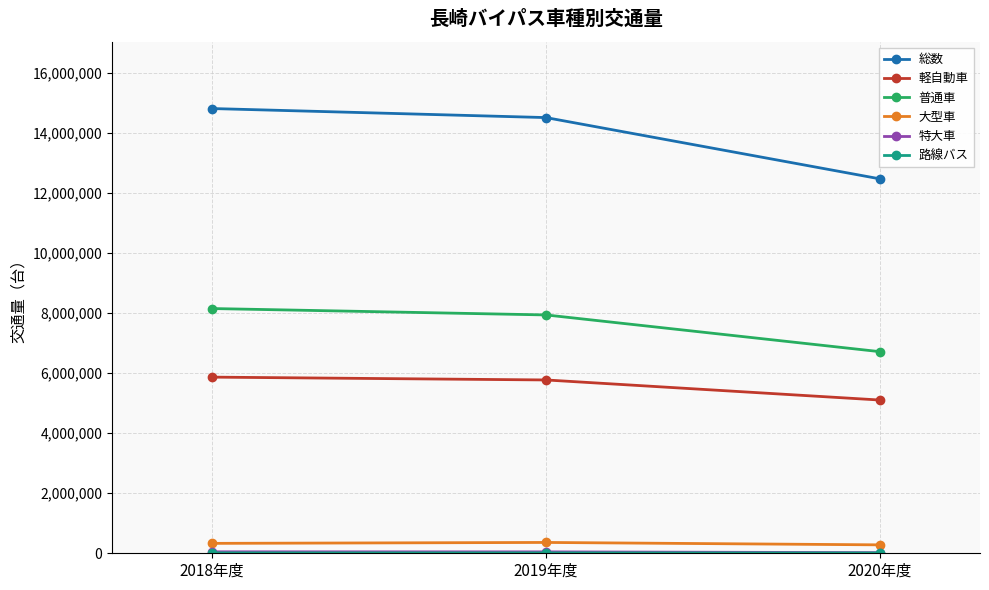

What is the label of the 3rd point from the right?

2018年度